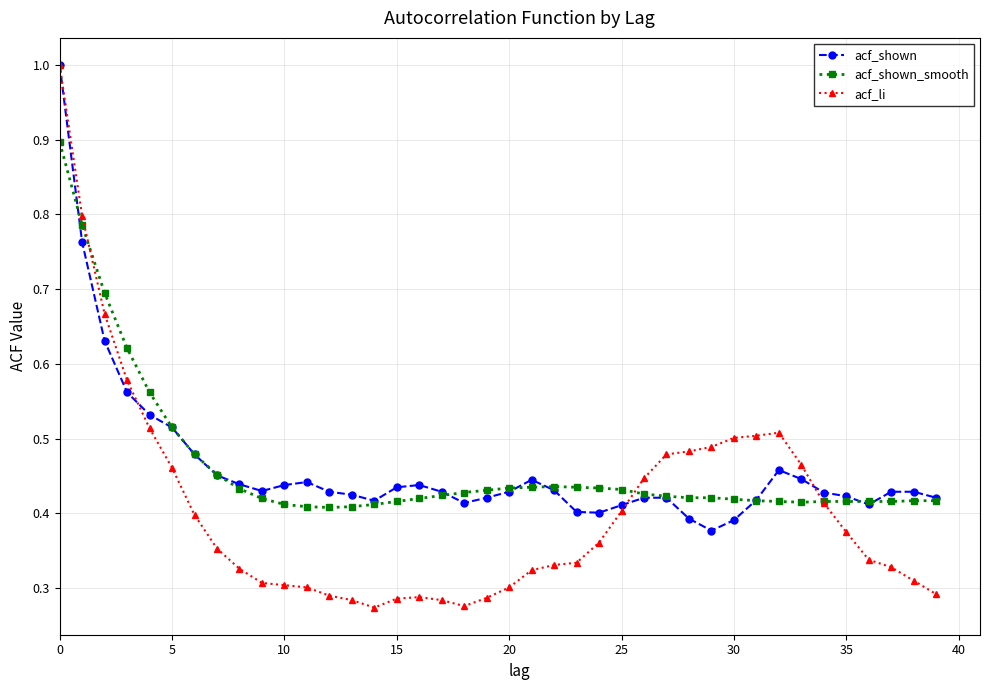

Which series has the widest spread of values?

acf_li